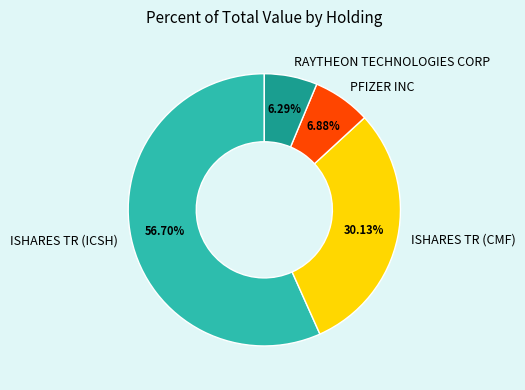

What is the ratio of the value at RAYTHEON TECHNOLOGIES CORP to the value at ISHARES TR (CMF)?

0.2